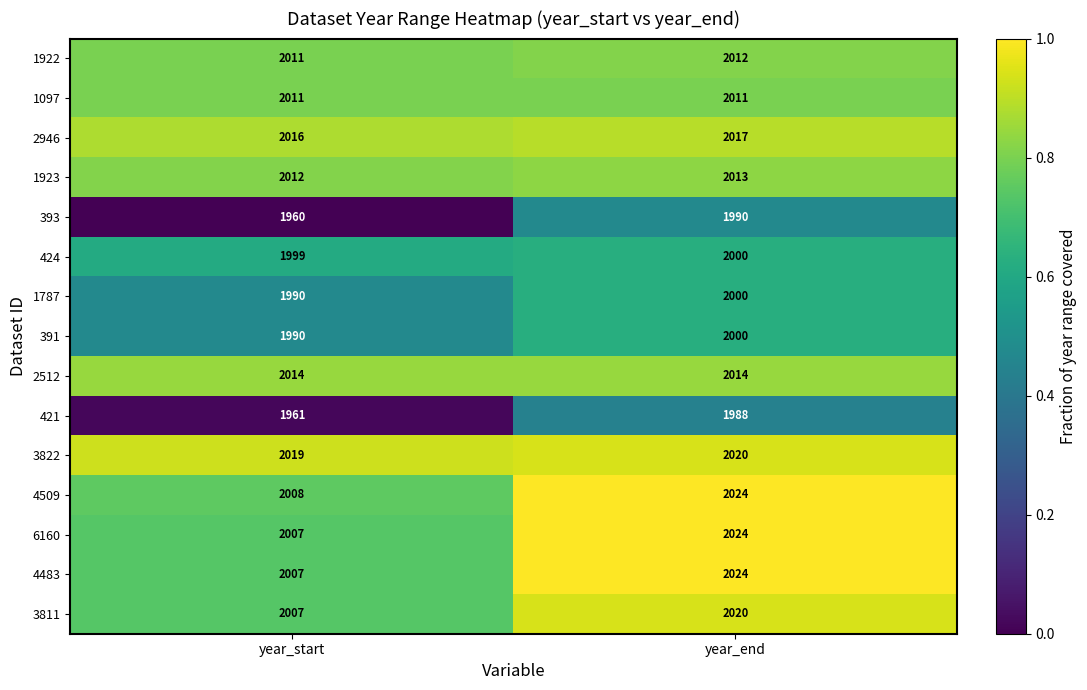

At which category does the chart reach its minimum across all series?

year_start